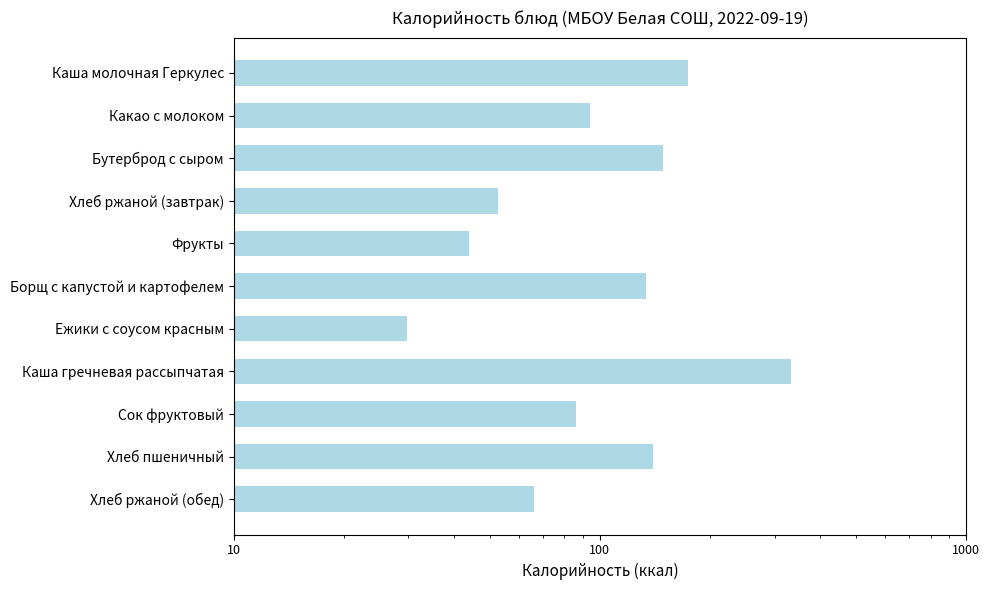

What is the smallest value displayed?

29.7